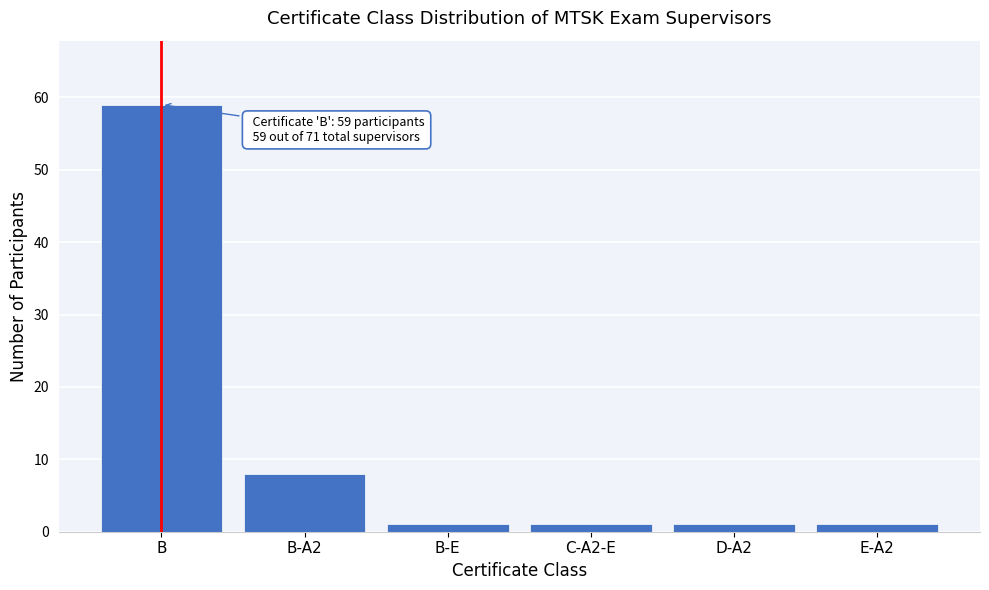

Reading left to right, list all the values displayed in this chart.

B=59	B-A2=8	B-E=1	C-A2-E=1	D-A2=1	E-A2=1